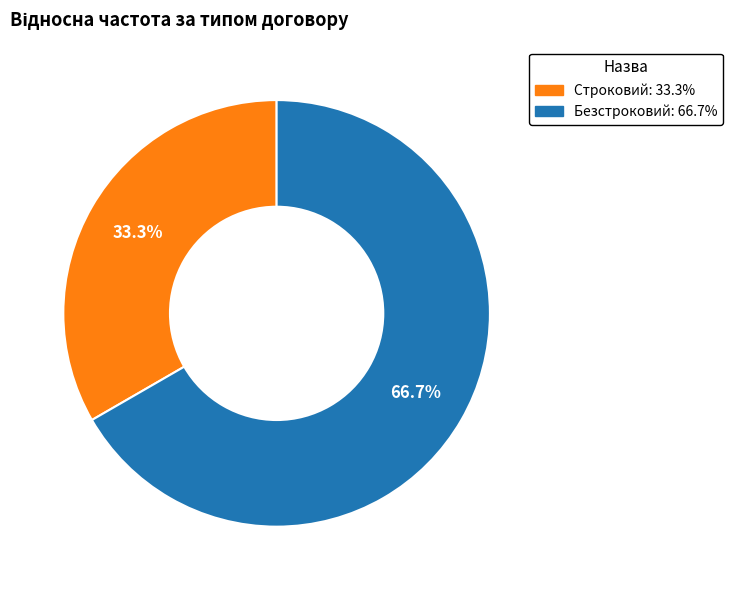

To the nearest percent, what portion does Безстроковий represent?

67%